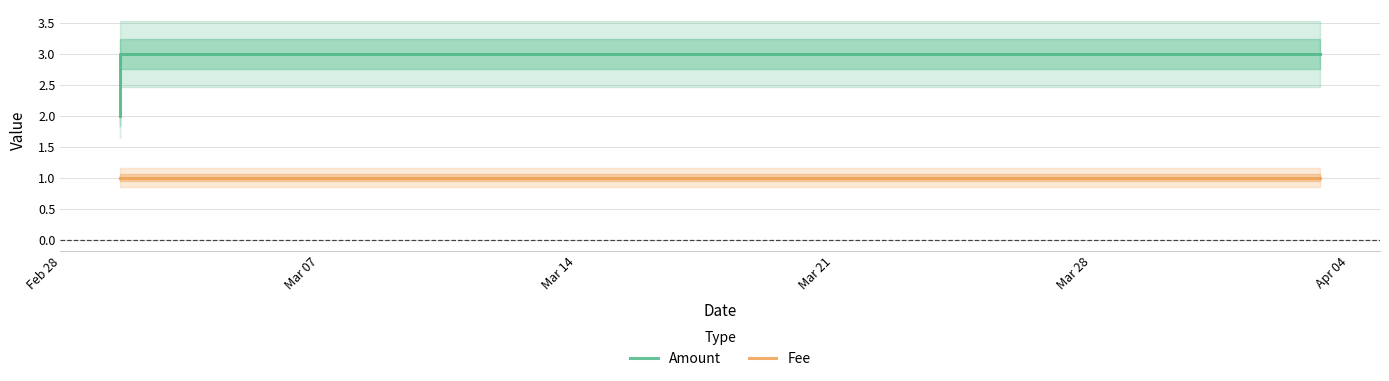

What is the label of the 4th point from the left?

Mar 21